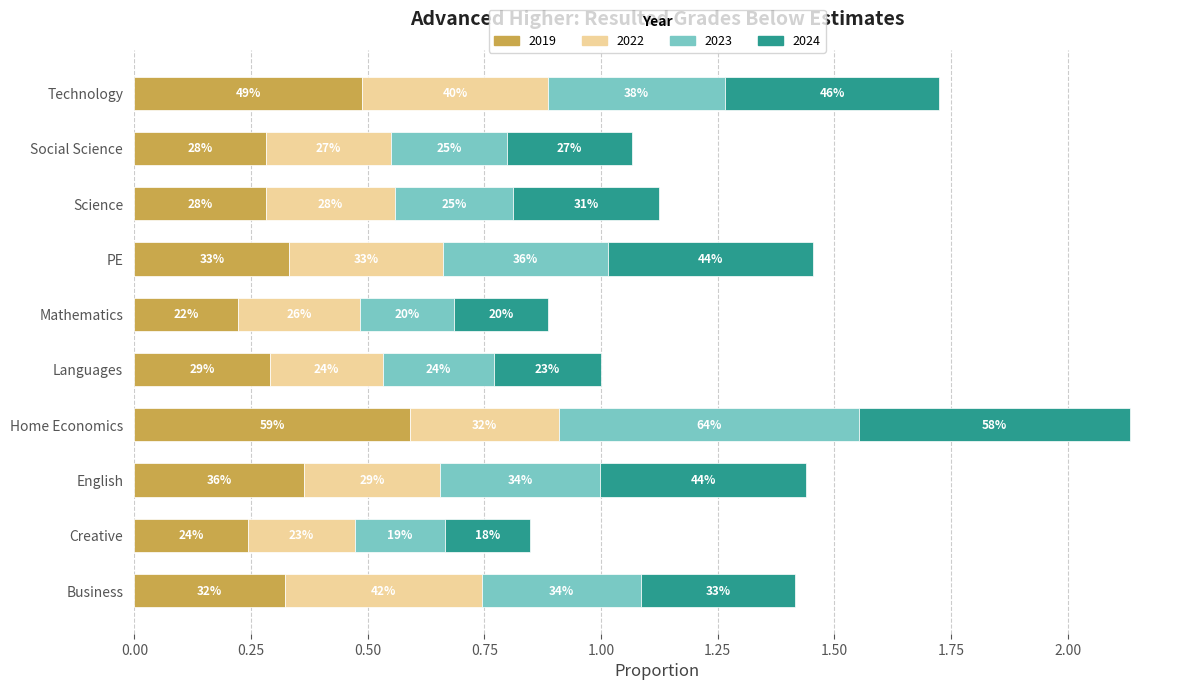

The 2019 series shows 0.2 at PE. True or false?

False